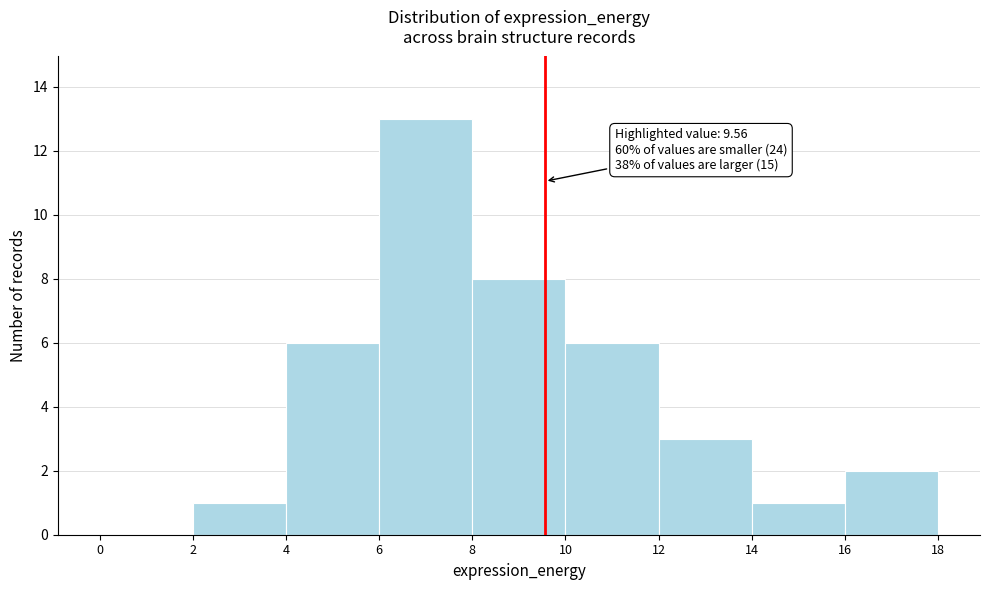

Over which range of the x-axis is the bar tallest?

6 to 8